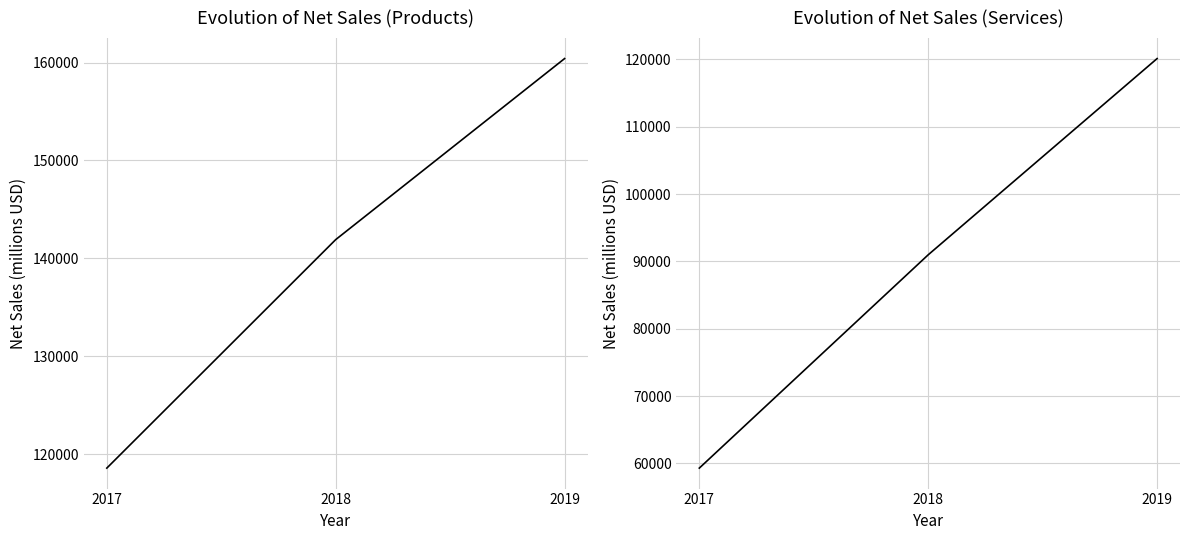

Rank the series at 2017 from lowest to highest value.

Net sales (Services), Net sales (Products)